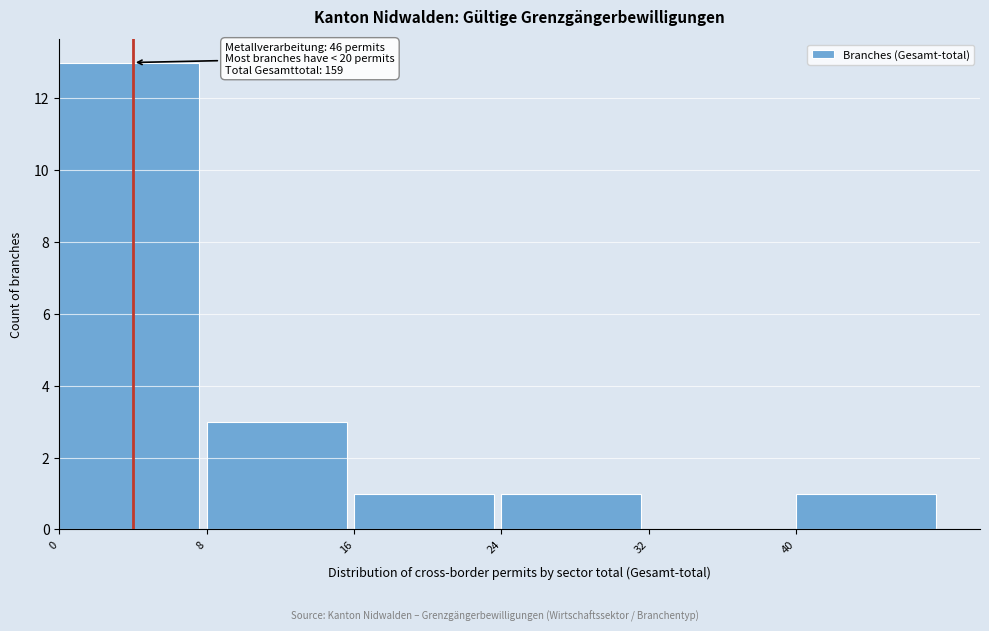

Over which range of the x-axis is the bar tallest?

0 to 8